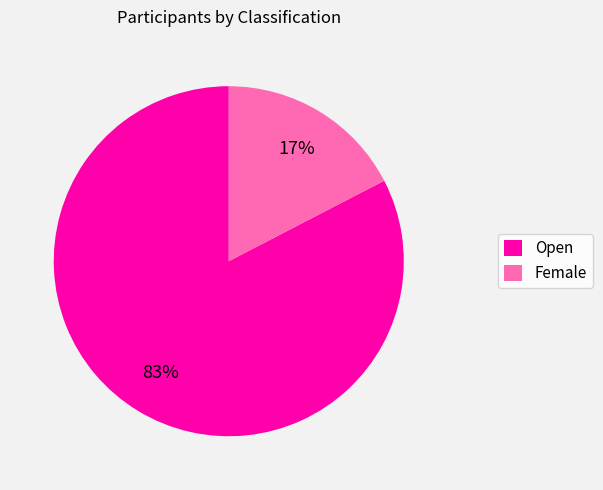

Does Open account for over 50% of the chart?

Yes